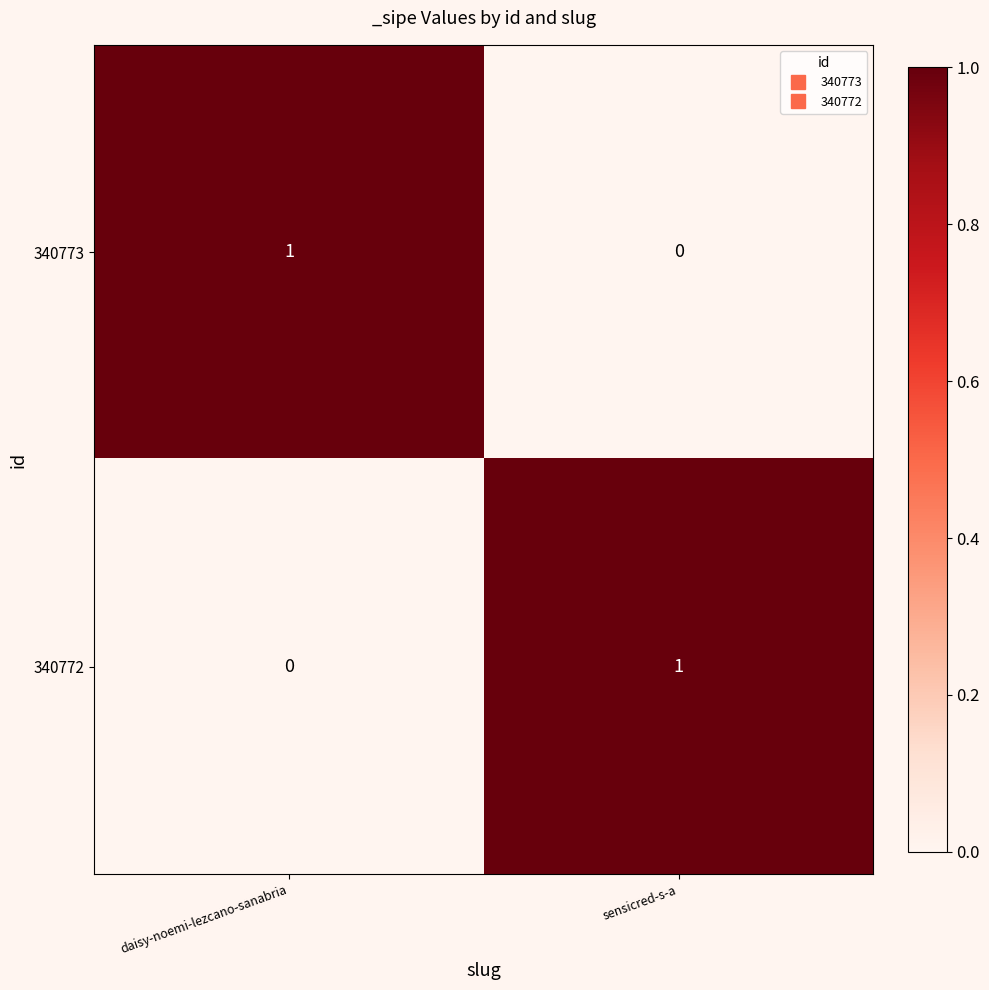

The 340772 series shows 1 at sensicred-s-a. True or false?

True